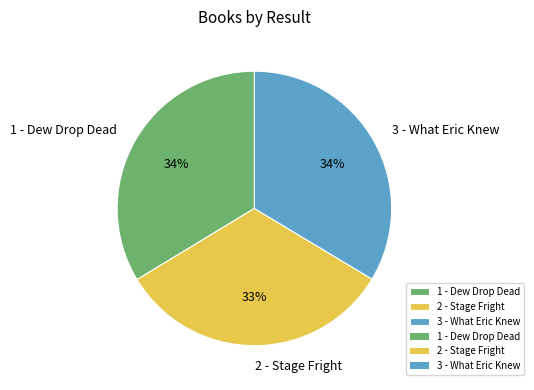

To the nearest percent, what is the average slice percentage?

33%